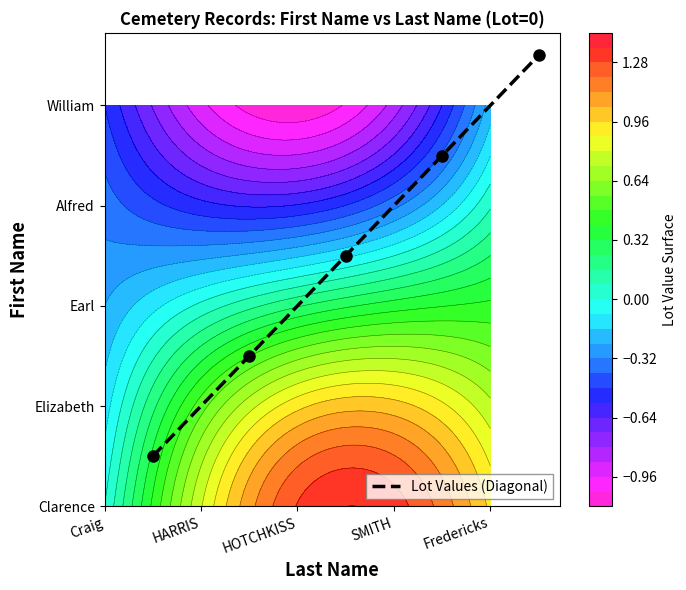

Reading left to right, list all the values displayed in this chart.

0.5	1.5	2.5	3.5	4.5